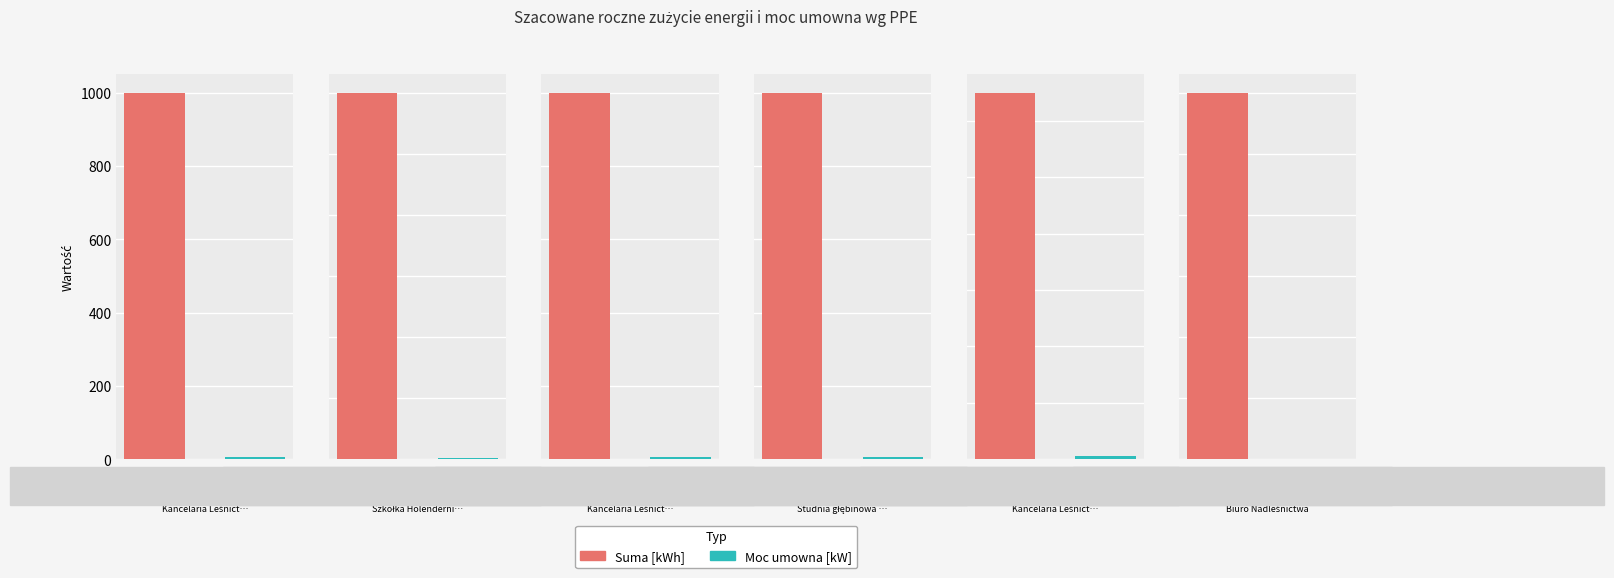

Rank the series at Szkółka Holendernia from highest to lowest value.

Suma [kWh], Moc umowna [kW]